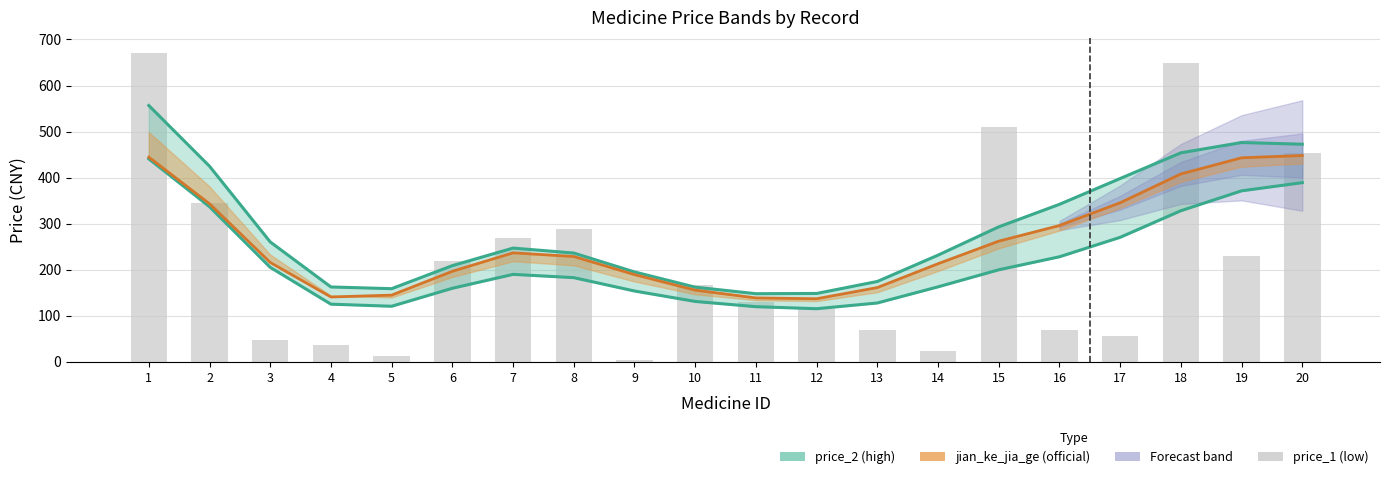

What is the total value across all series at 10?

449.4